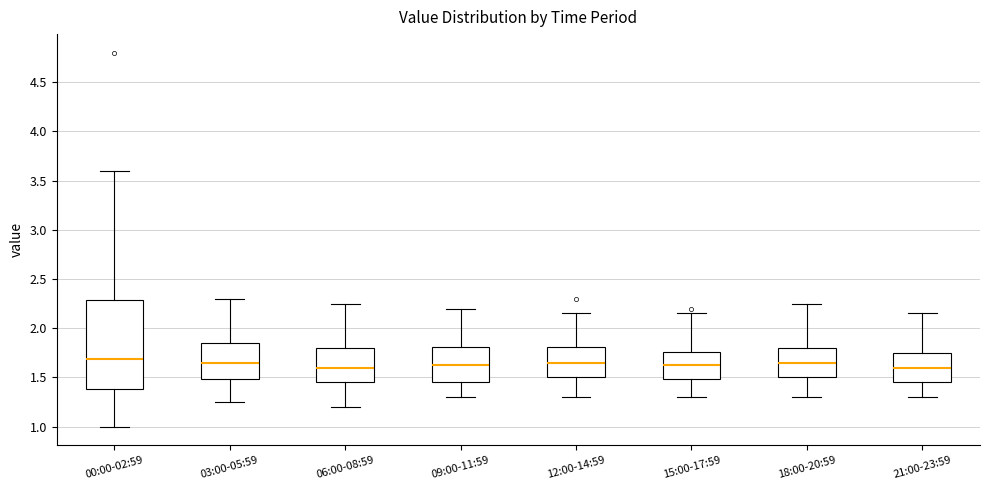

Comparing the boxes themselves (not the whiskers), which one is the tallest?

00:00-02:59